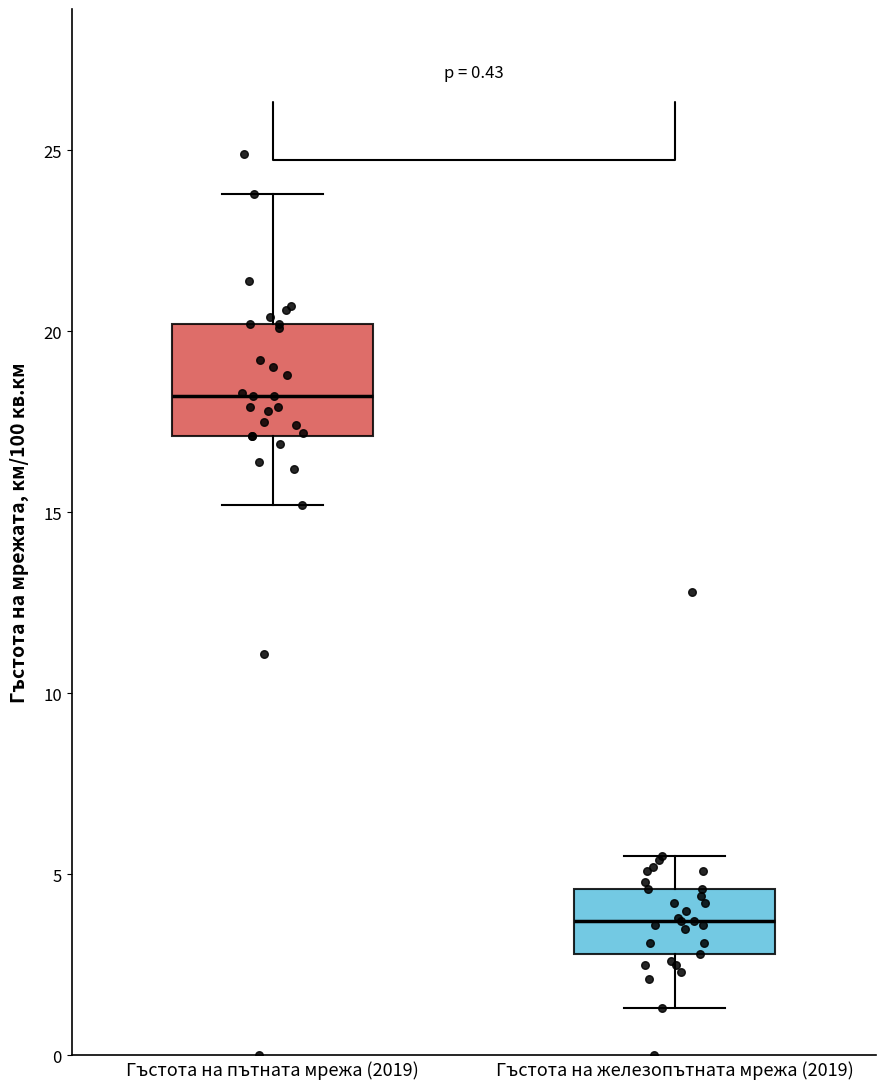

Comparing the boxes themselves (not the whiskers), which one is the tallest?

Гъстота на пътната мрежа (2019)